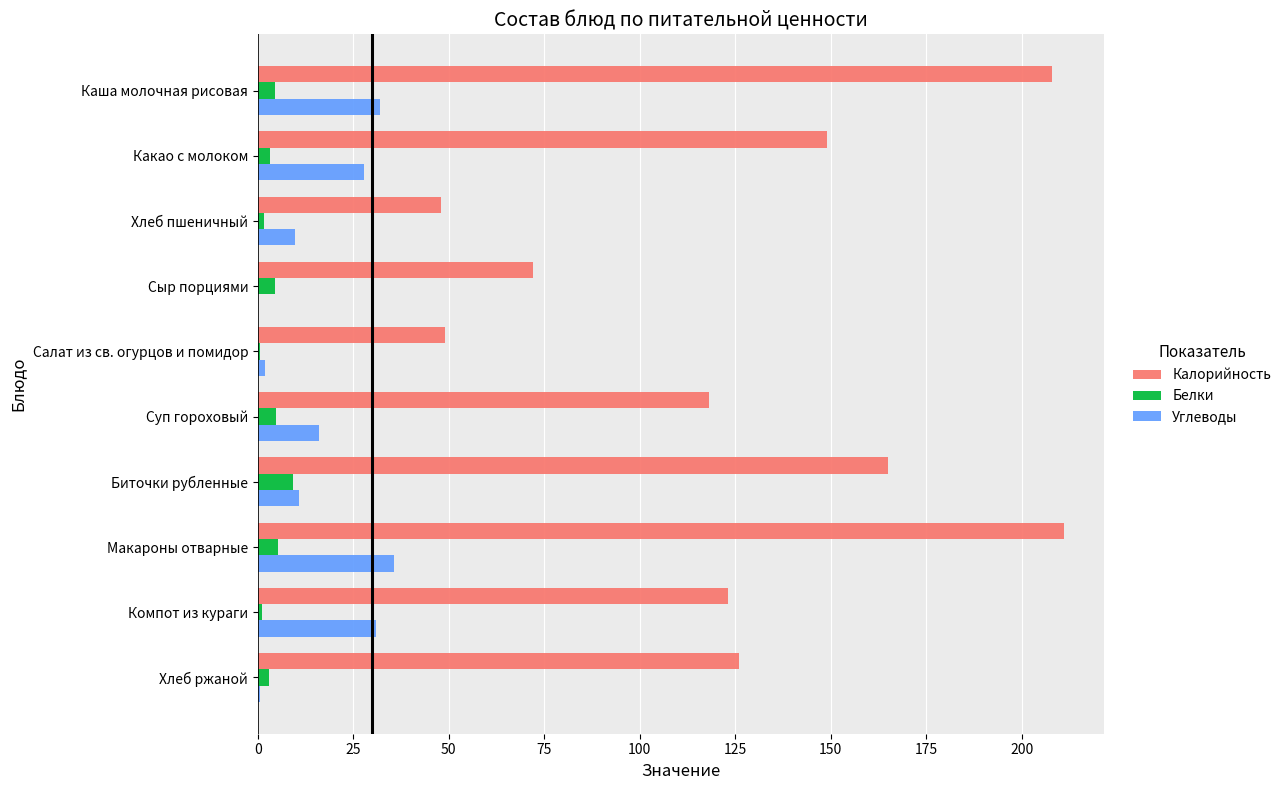

True or false: Углеводы has a value of 31.9 at Каша молочная рисовая.

True